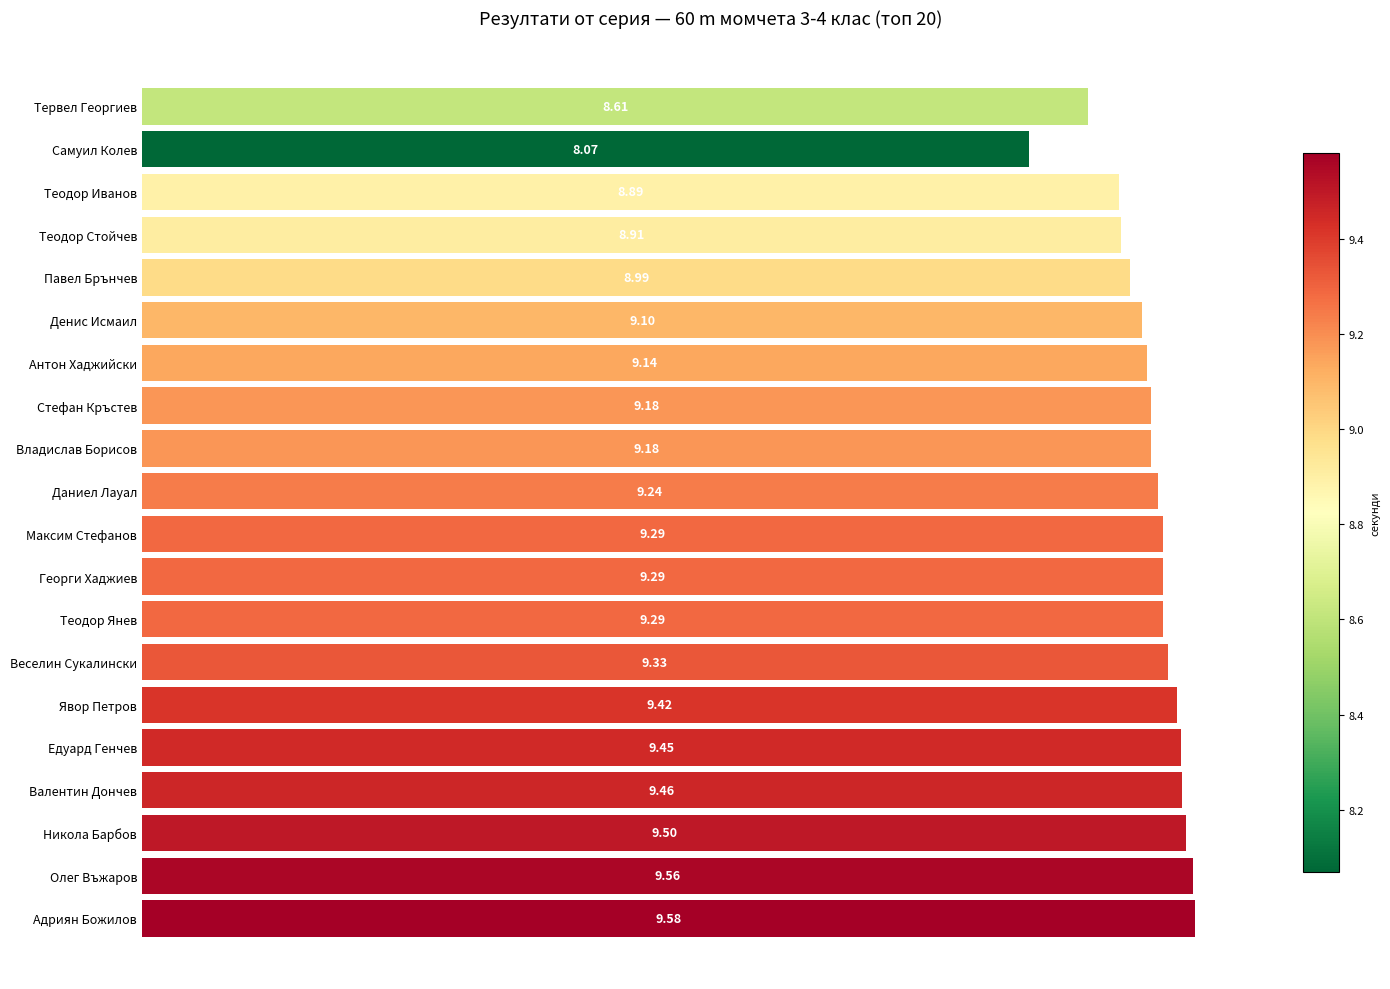

At which category does the chart reach its minimum across all series?

Самуил Колев